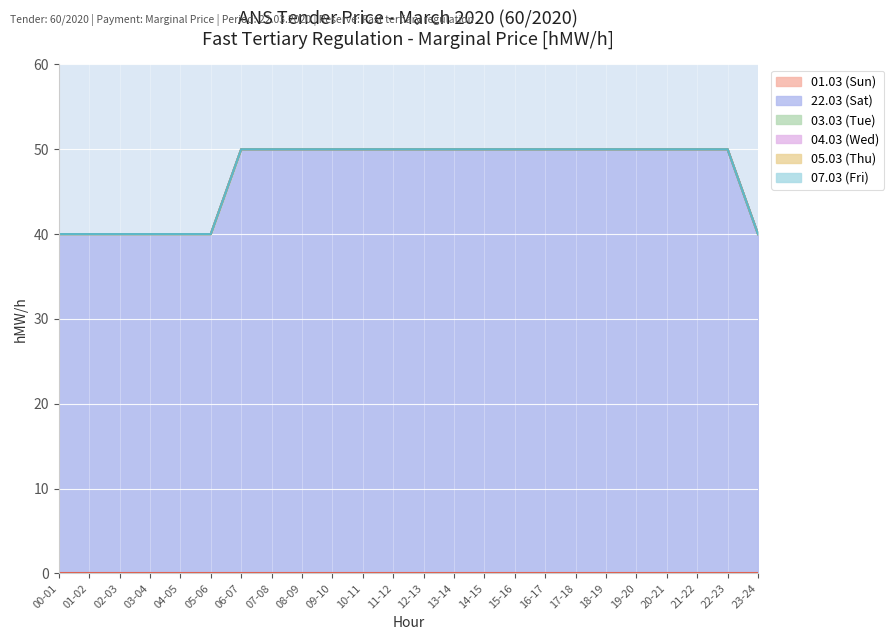

What are all the series names shown in the legend?

01.03 (Sun), 22.03 (Sat), 03.03 (Tue), 04.03 (Wed), 05.03 (Thu), 07.03 (Fri)